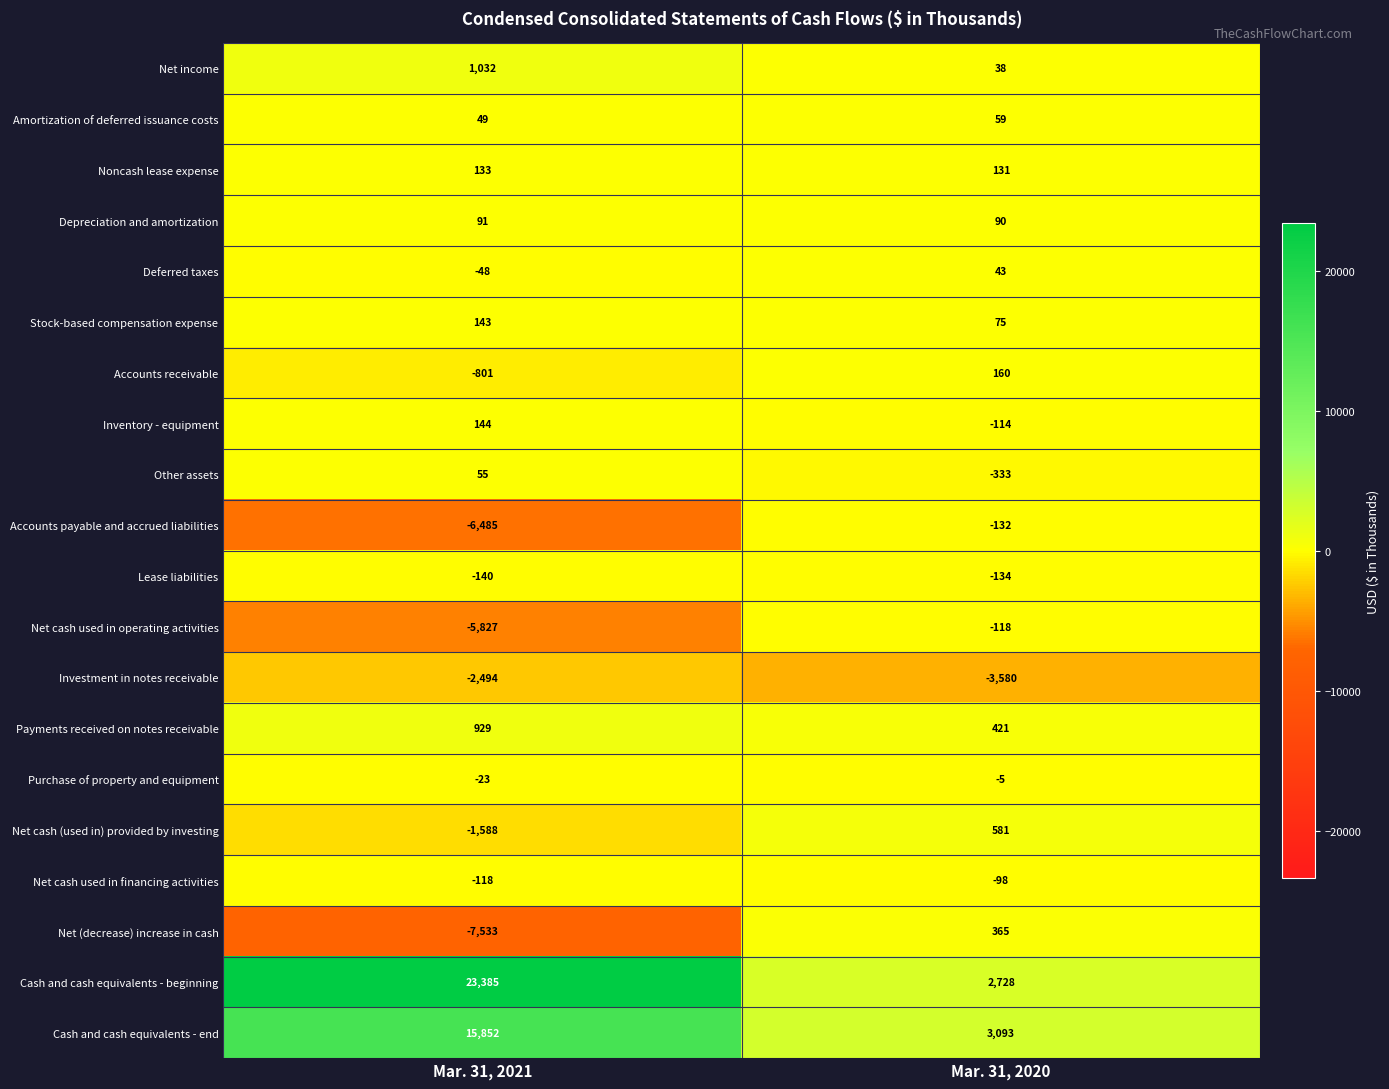

True or false: Net income has a value of 1459 at Mar. 31, 2021.

False